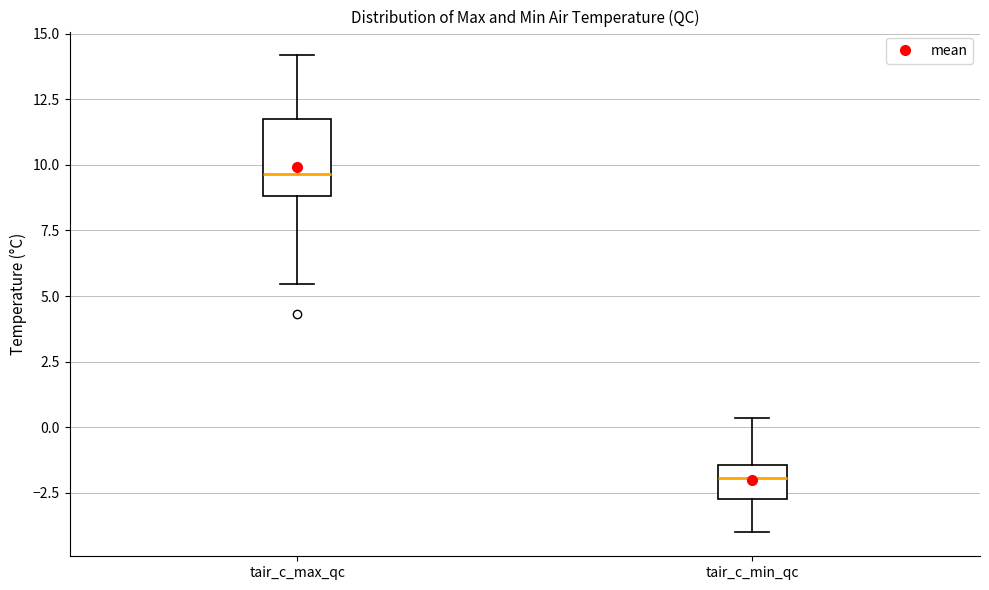

Reading left to right, transcribe this box plot: for each box, give where its median line is, the range the box spans, and where its two whiskers end, as read against the y-axis. The values are not printed on the chart, so give them approximately, as read against the axis.

tair_c_max_qc: median 9.5, box 9.0 to 12.0, whiskers 5.5 to 14.0
tair_c_min_qc: median -2.0, box -2.5 to -1.5, whiskers -4.0 to 0.5